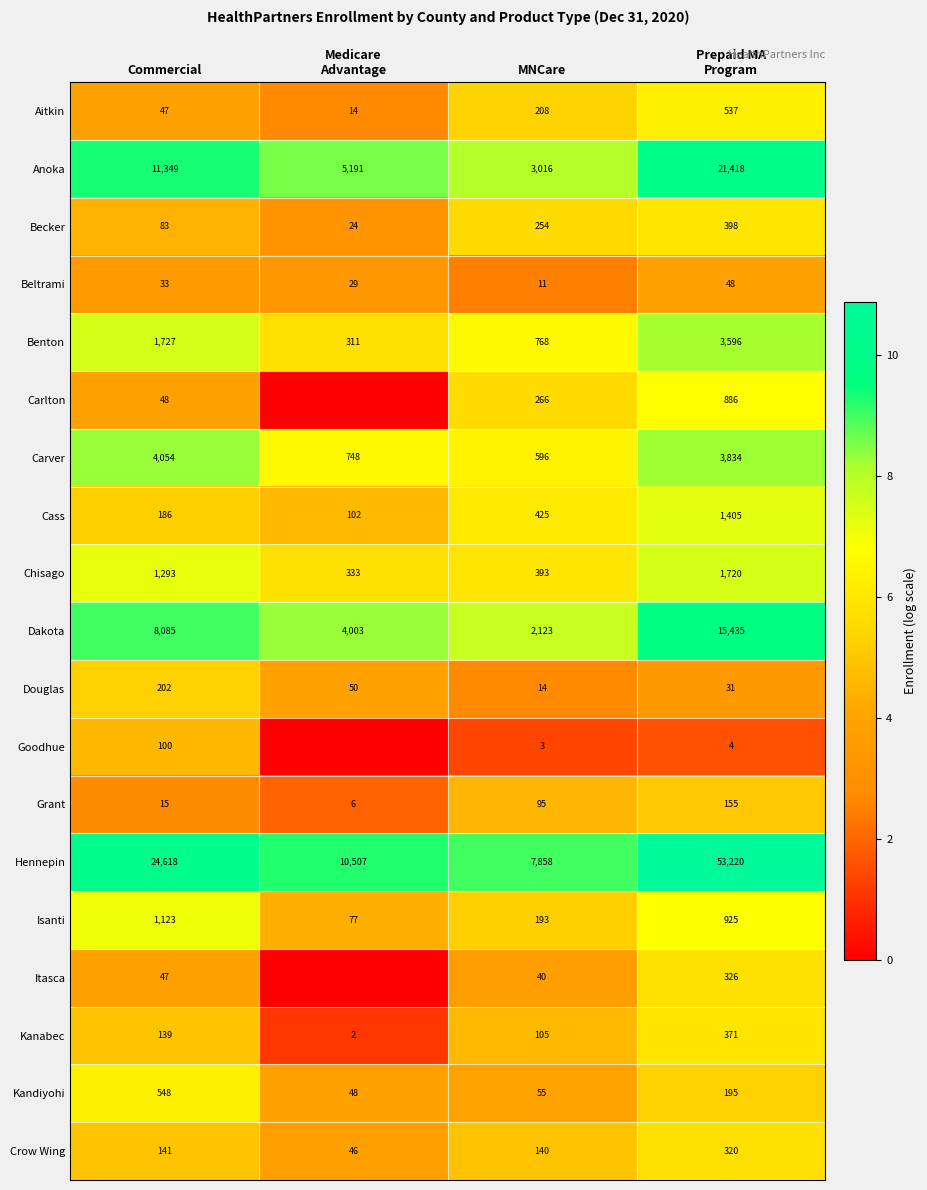

What is the spread (max minus min) of values at Commercial?

24603